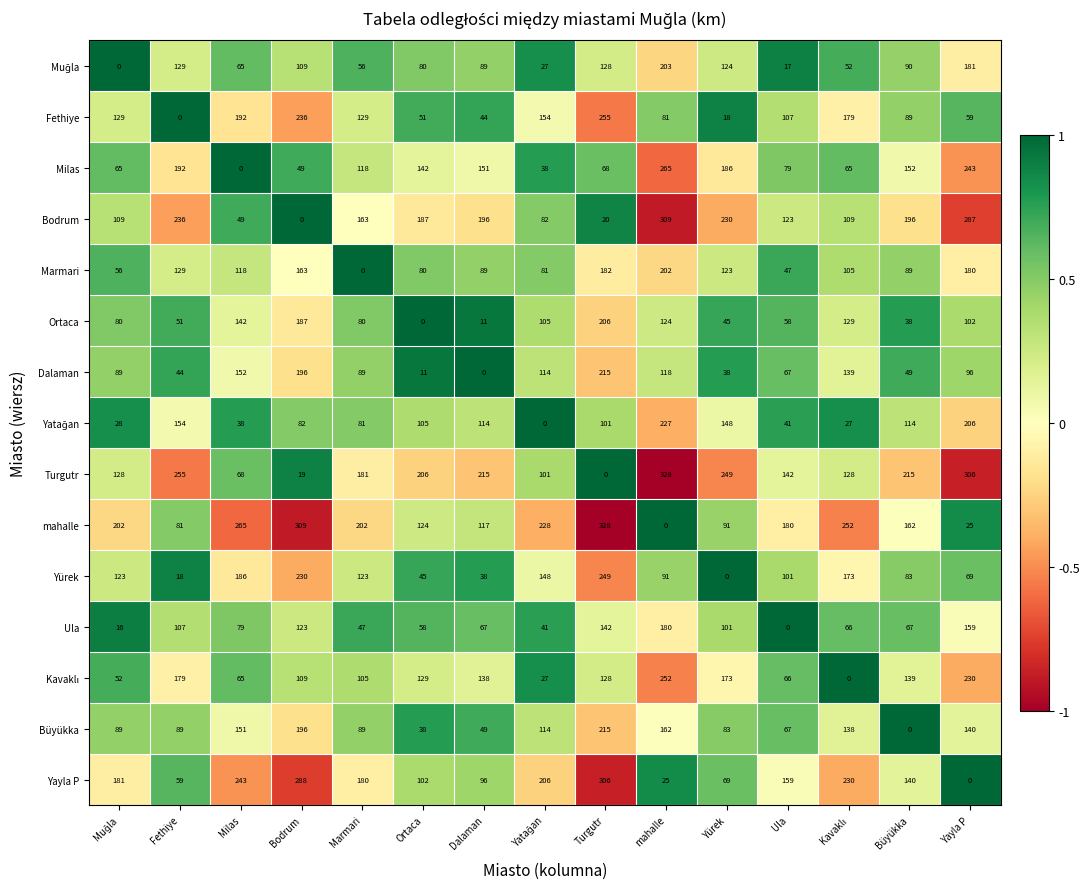

Which category has the highest value in the Büyükka series?

Turgutr